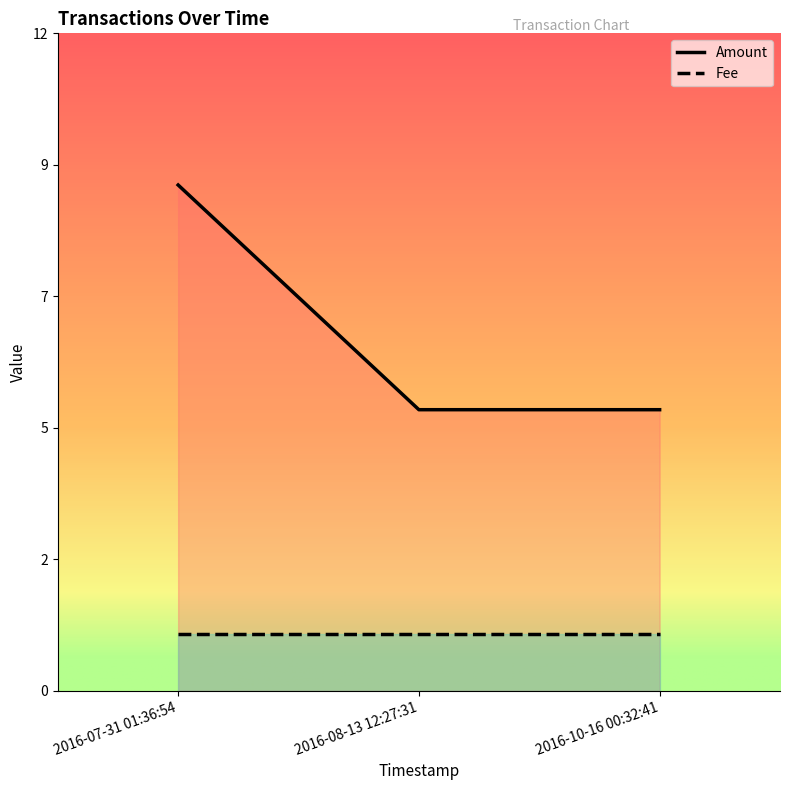

How many categories are shown in the chart?

3